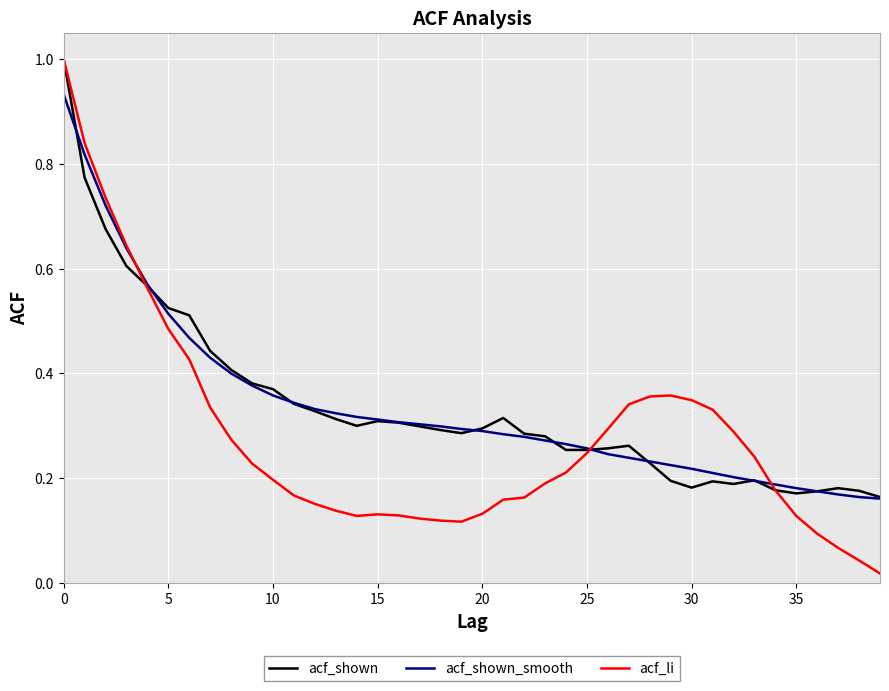

What is the greatest value displayed?

1.0